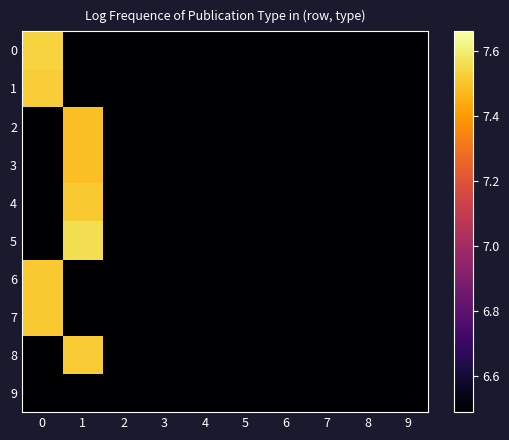

What is the difference between the highest and lowest values at 0?

1.0